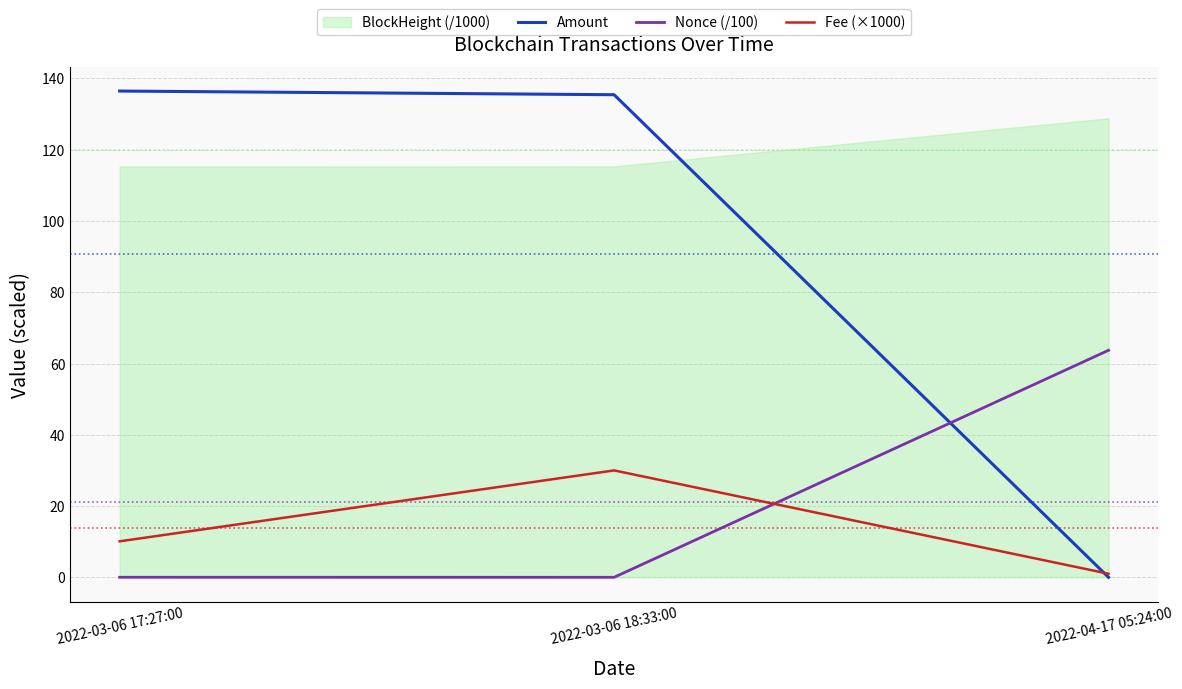

At which category is the sum across all series the highest?

2022-03-06 18:33:00